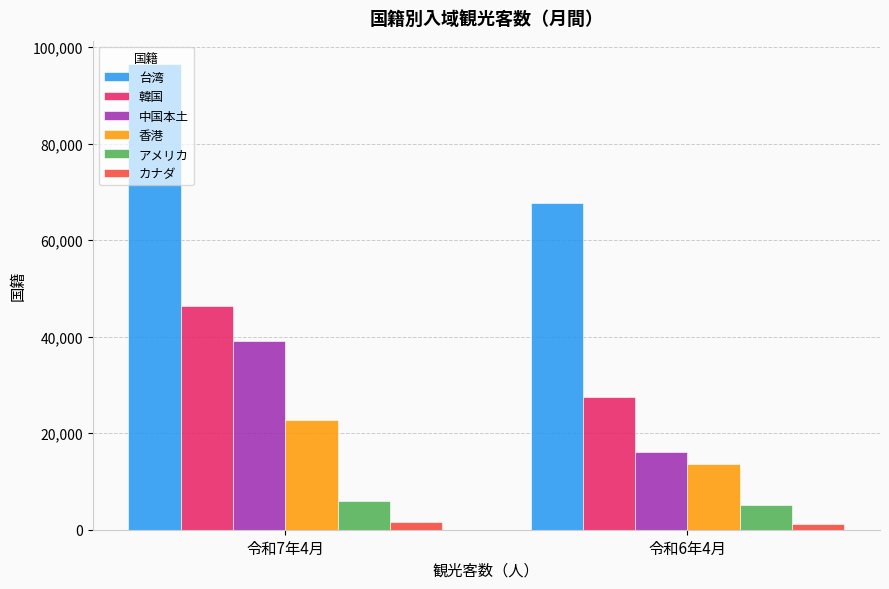

What is the average value of the 韓国 series?

36900